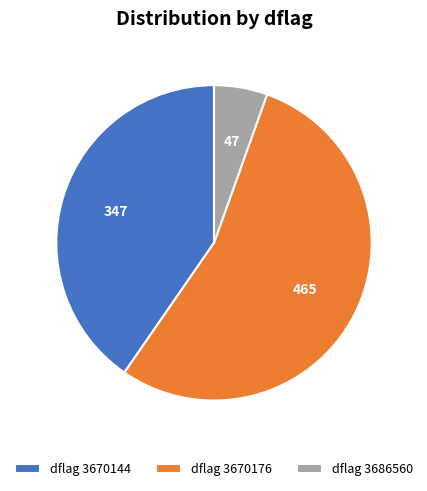

Which category has the smallest portion of the pie?

dflag 3686560